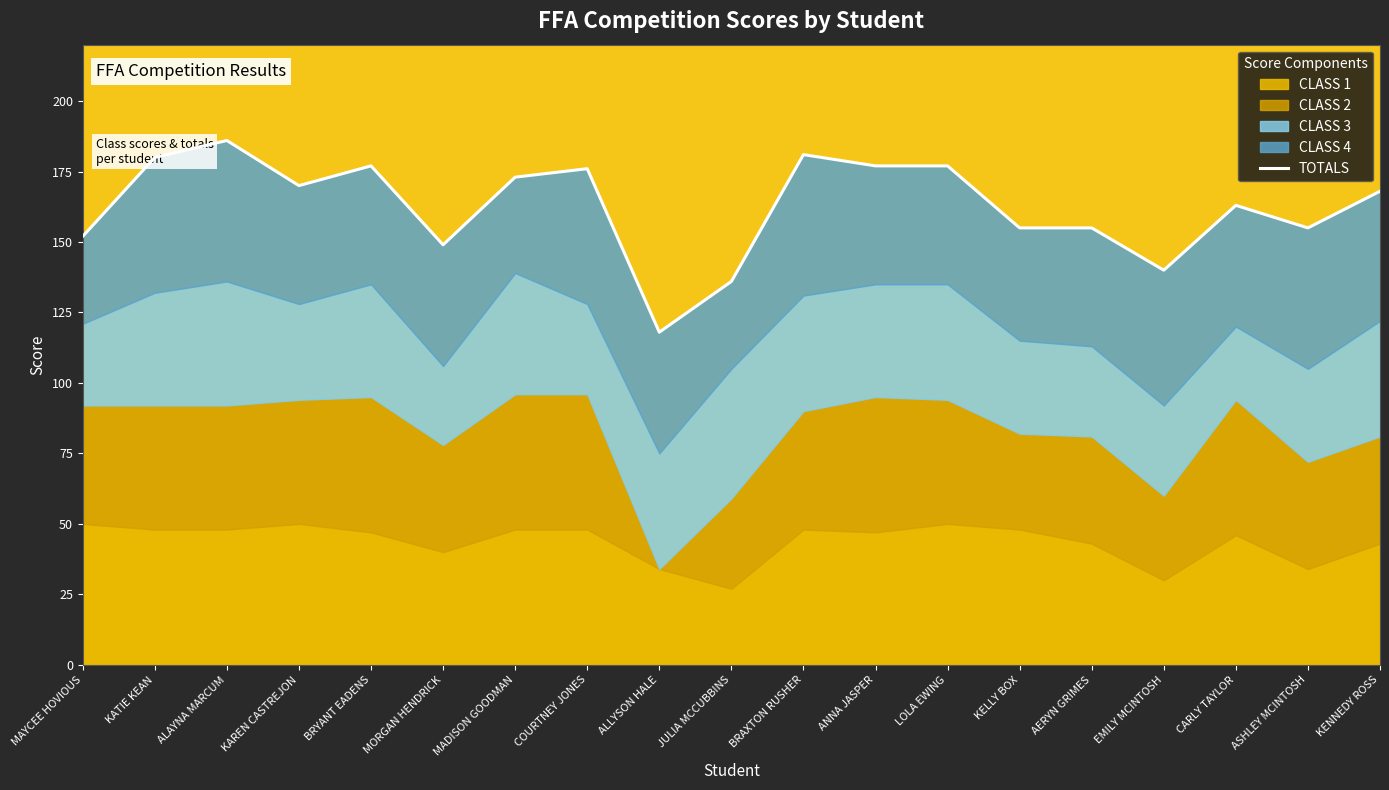

True or false: there are more than 0 points higher than both neighbors.

True